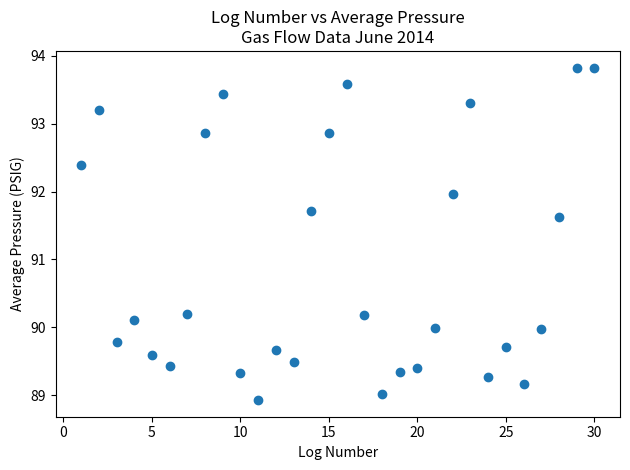

What Y value in the scatter plot is closest to 91?

91.6